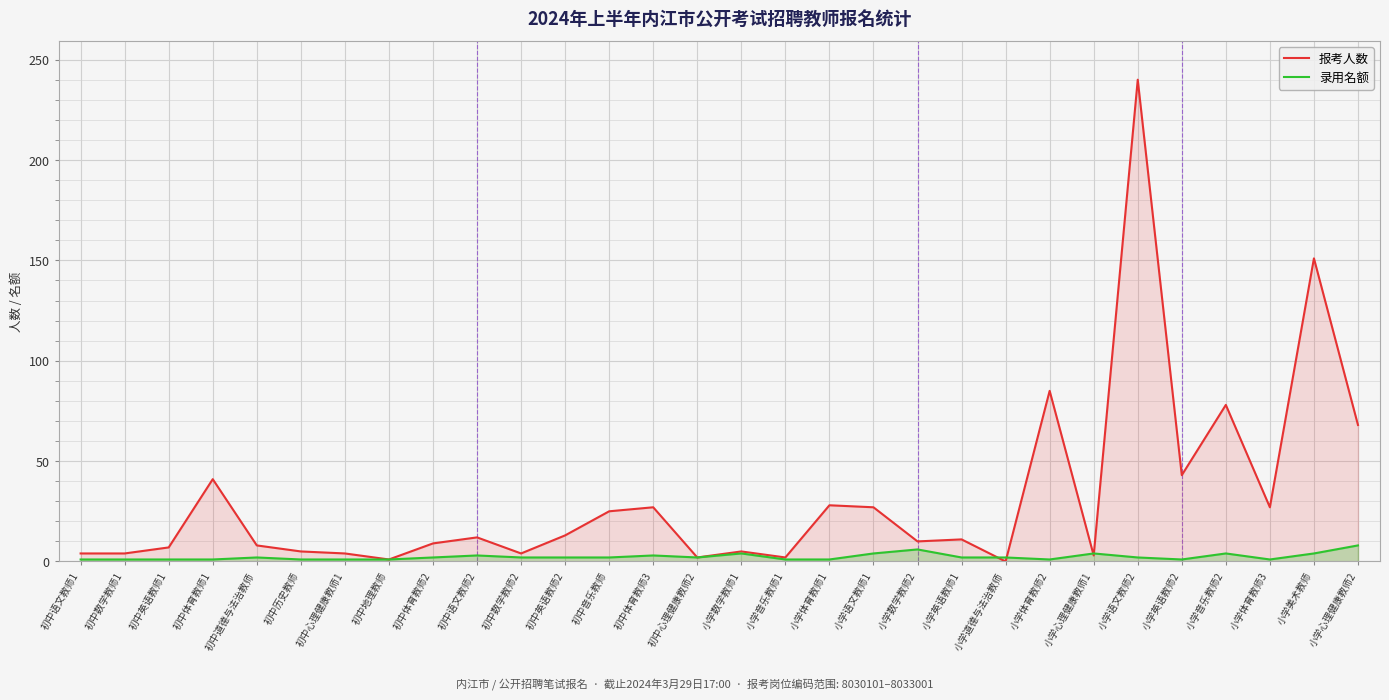

After their last crossing, which series has the higher values: 报考人数 or 录用名额?

报考人数